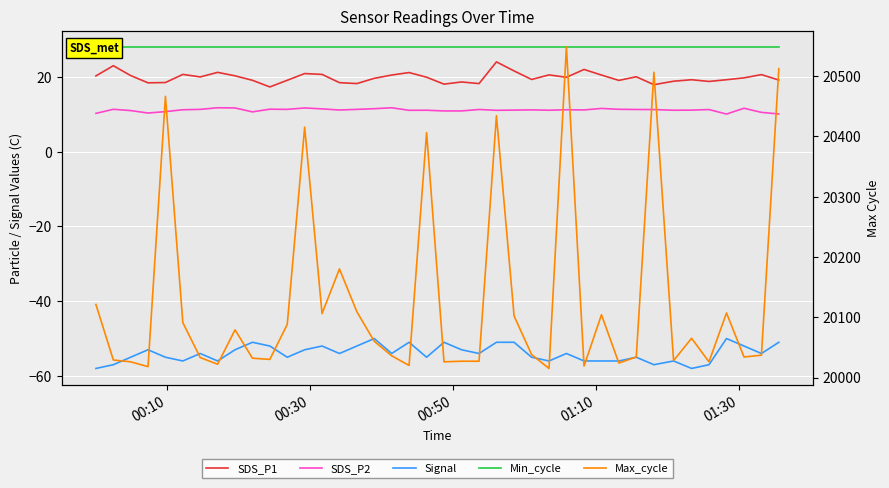

What is the minimum value shown in the chart?

-58.0